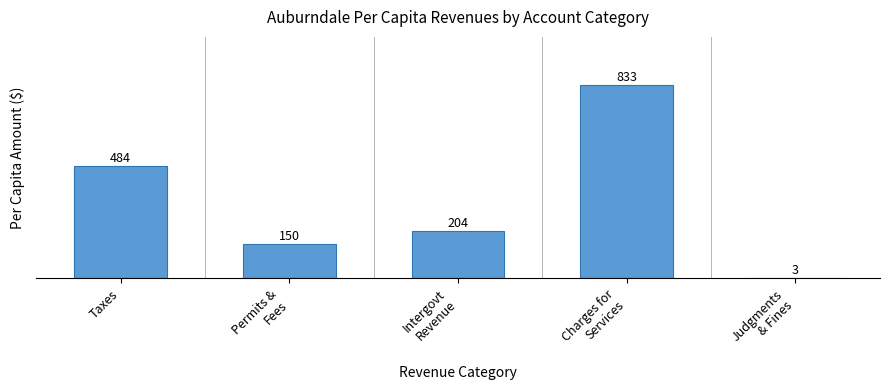

The chart shows a value of 128.6 at Taxes. True or false?

False